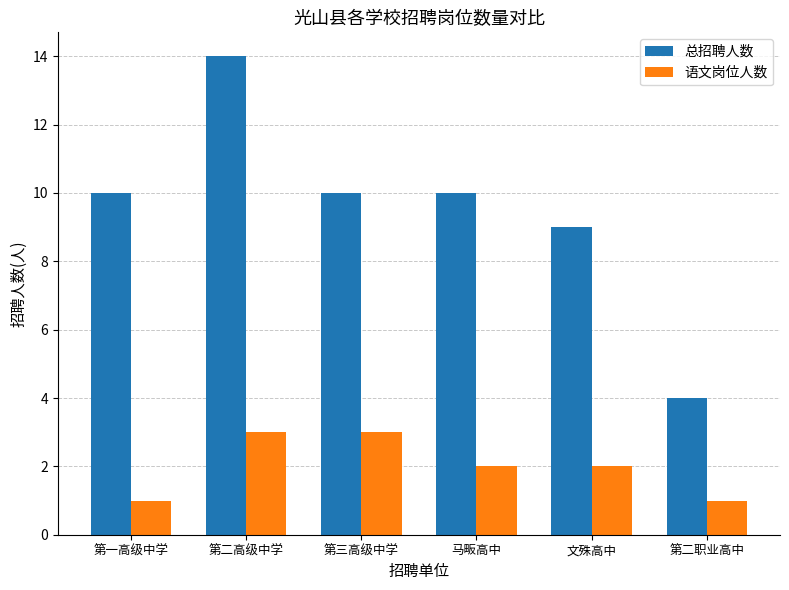

What is the average value of the 总招聘人数 series?

10